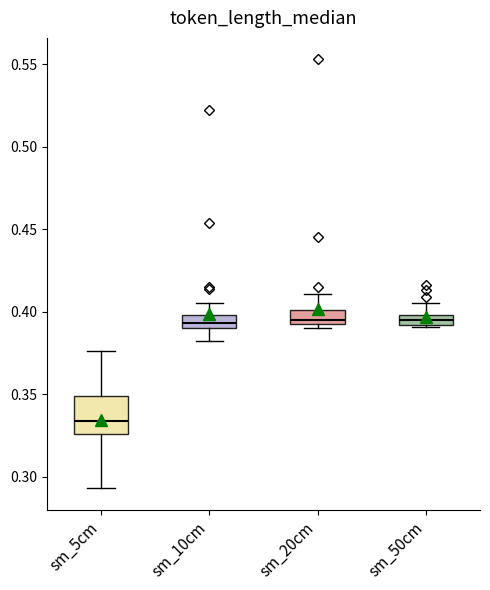

Which box's median line is the lowest?

sm_5cm